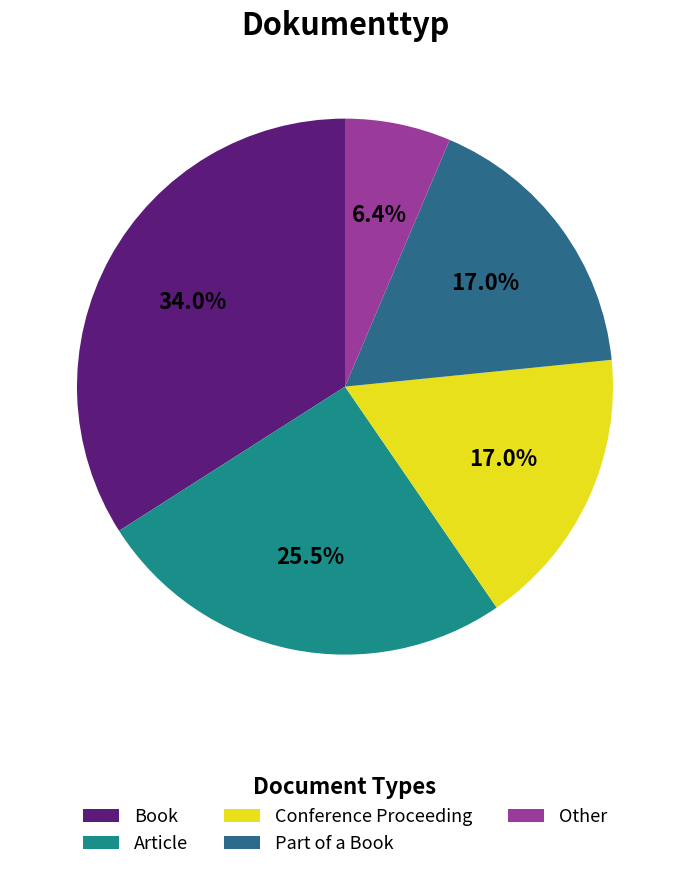

To the nearest percent, what is the average slice percentage?

20%